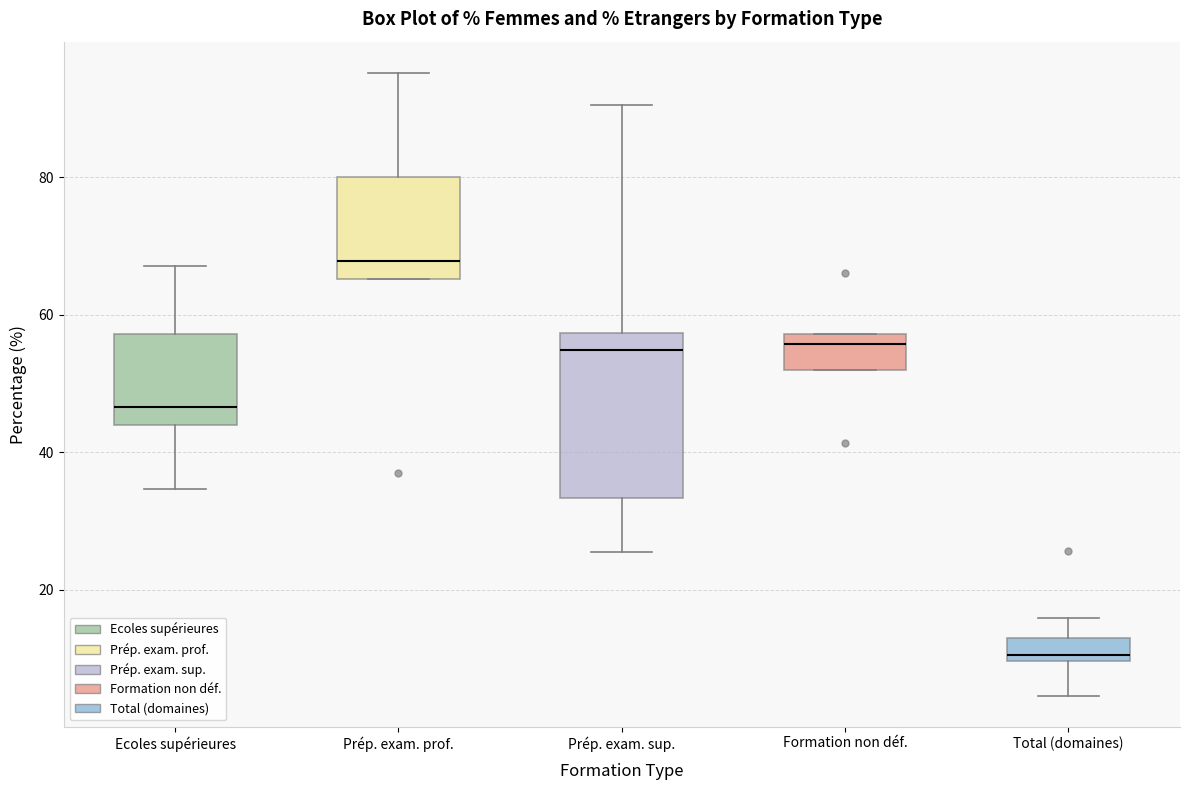

Which box is the tallest, from its lower edge to its upper edge?

Prép. exam. sup.